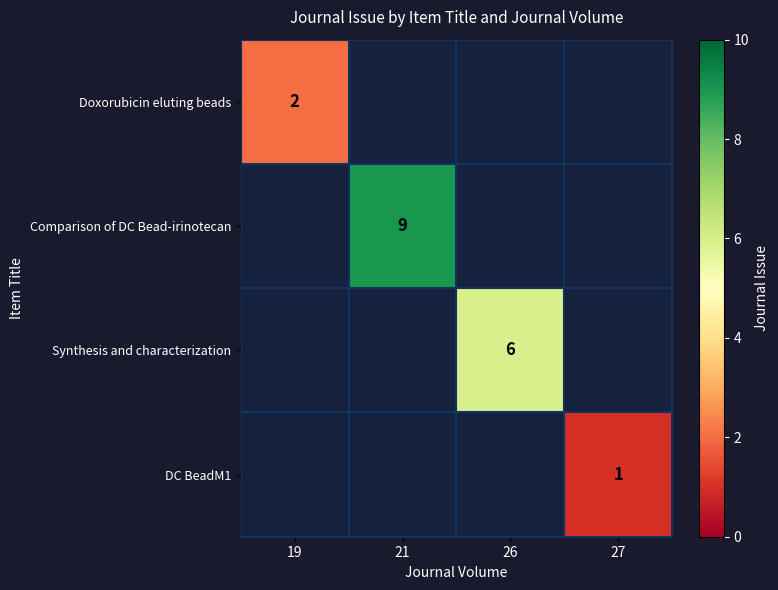

Which category has the highest value across all series?

21